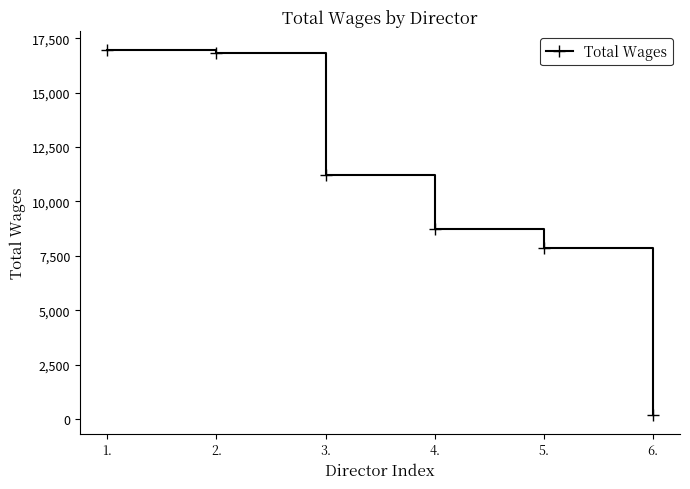

What is the label of the 1st point from the left?

1.